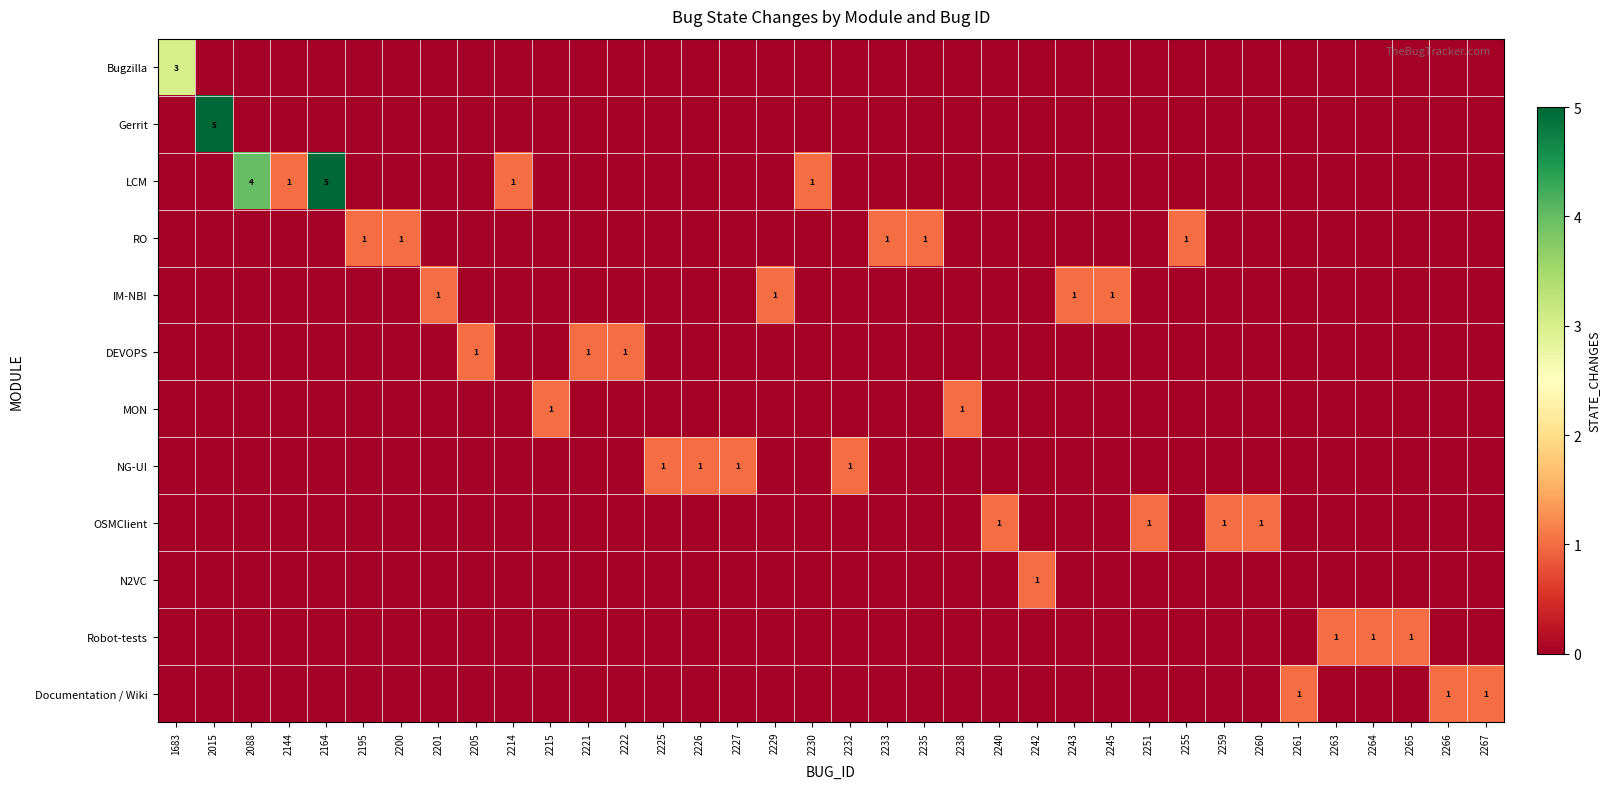

Is it true that NG-UI equals 1 at 2227?

True